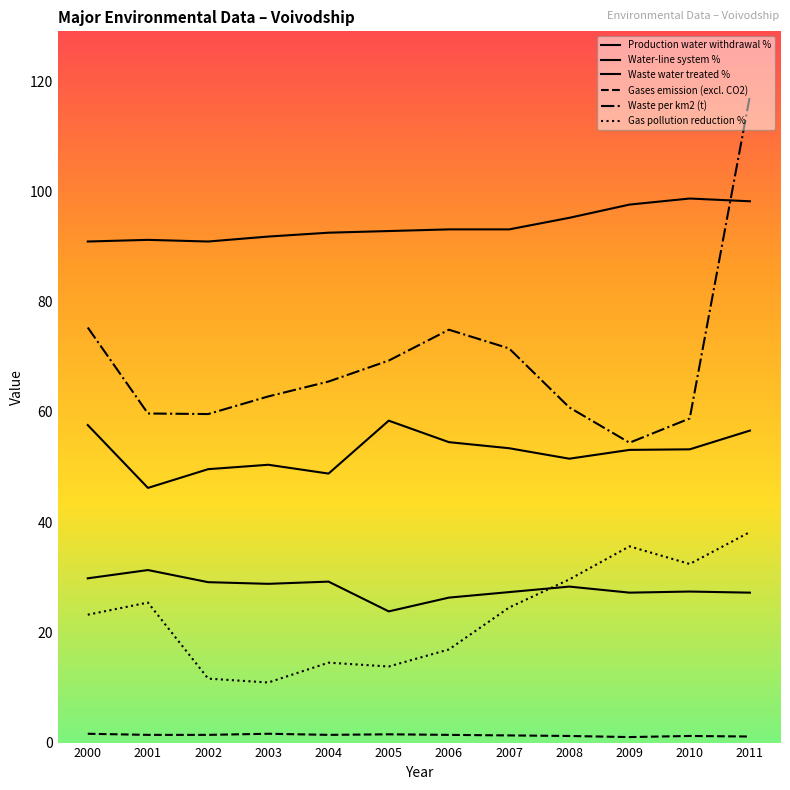

How many series are shown in this chart?

6